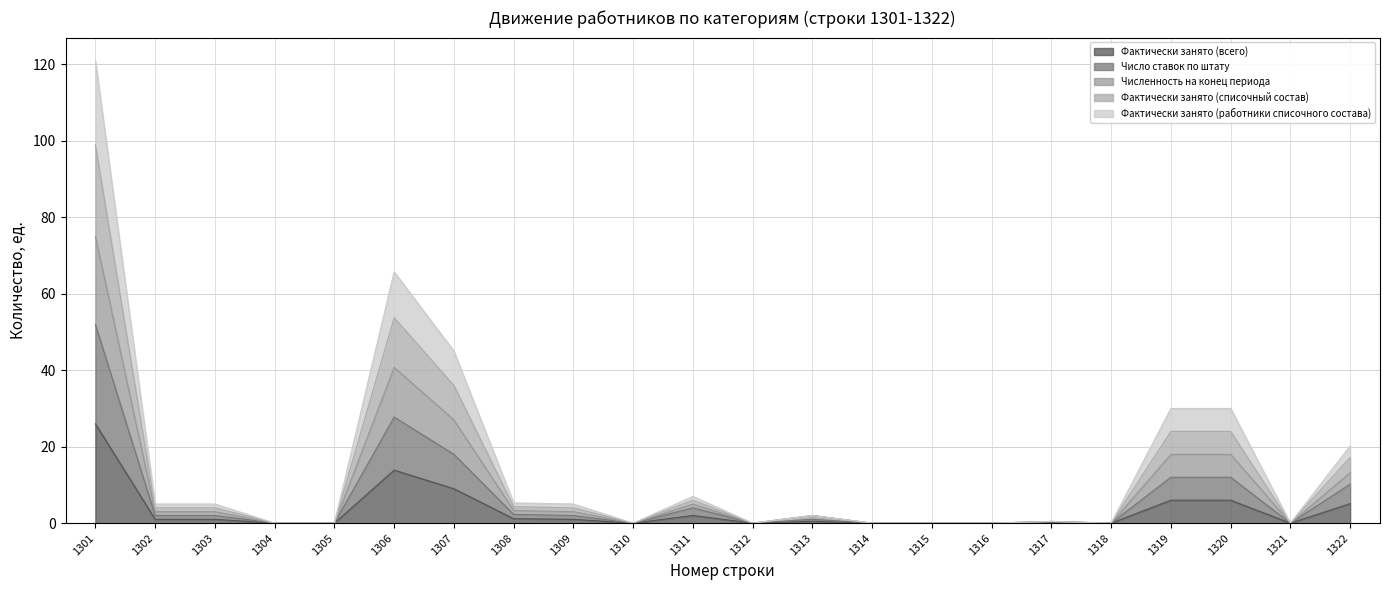

True or false: Фактически занято (всего) and Численность на конец периода intersect in this chart.

False